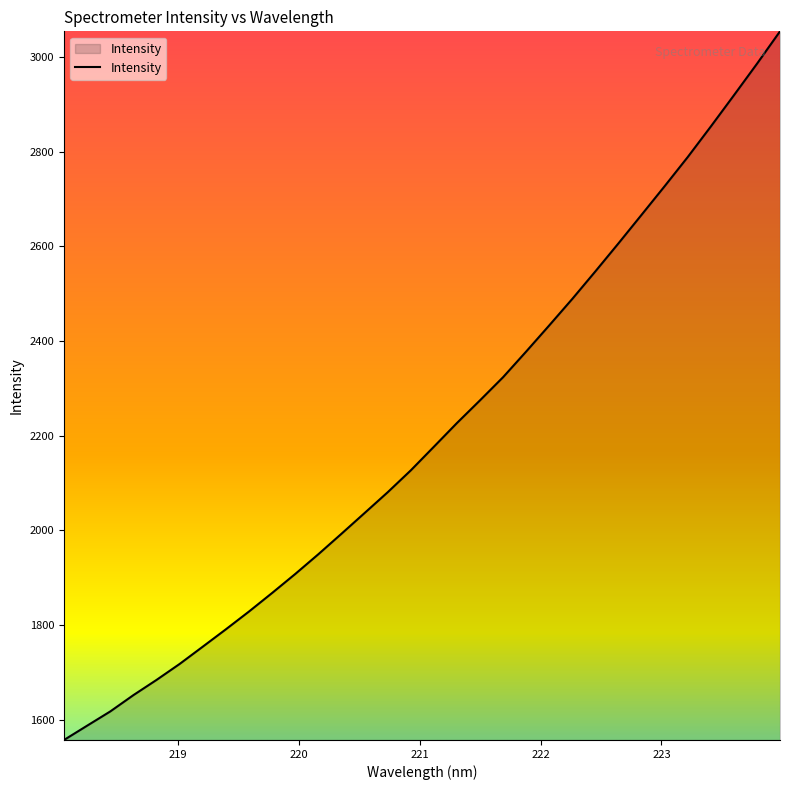

What is the difference between the maximum and minimum values?

1497.6